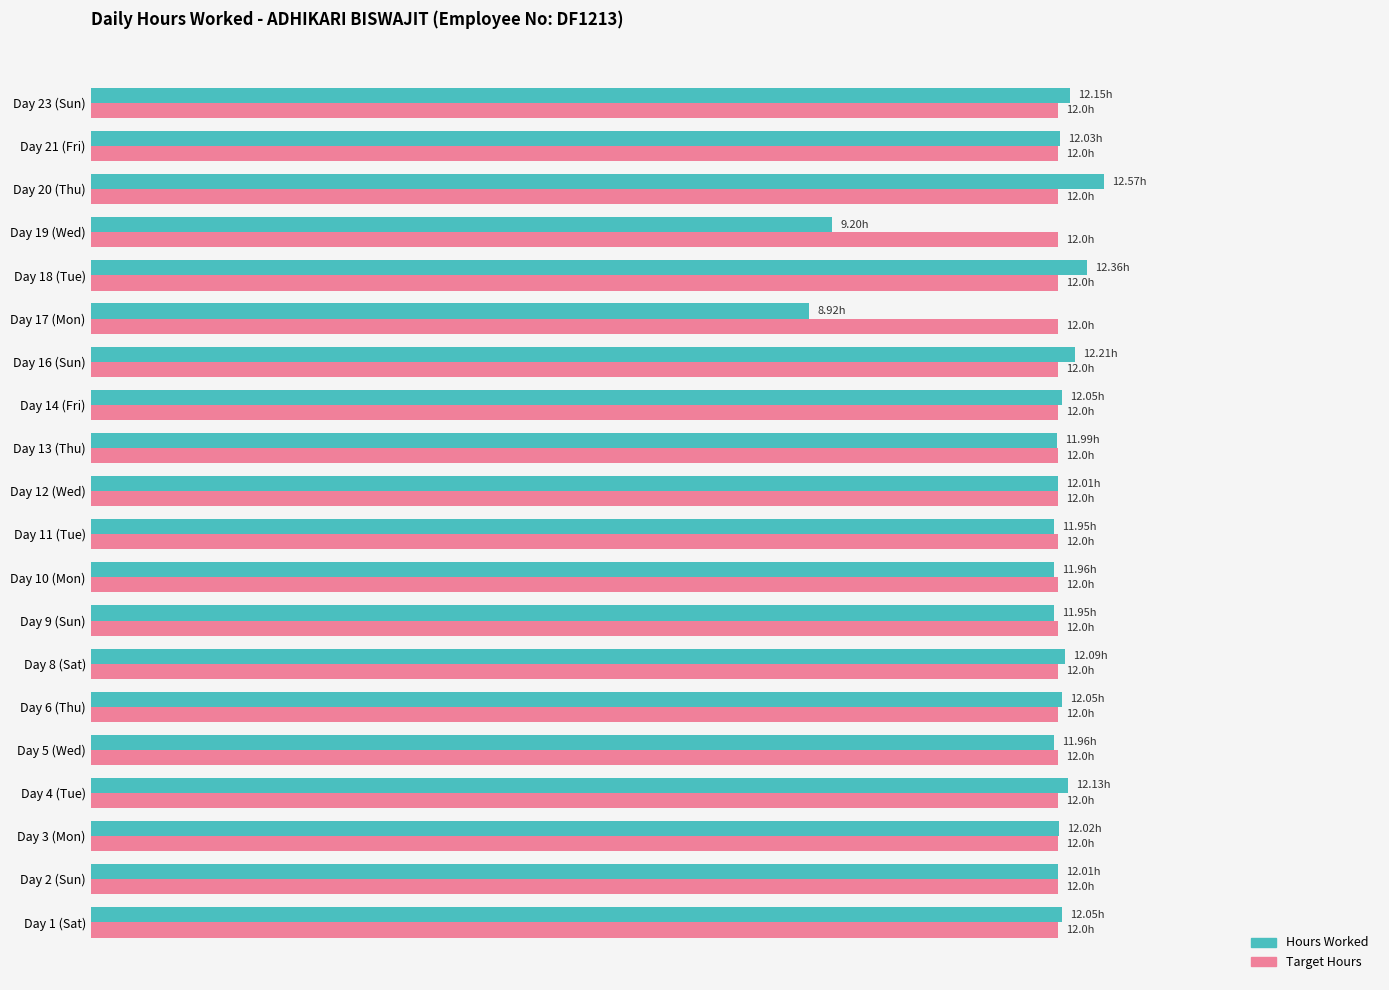

What are all the series names shown in the legend?

Hours Worked, Target Hours